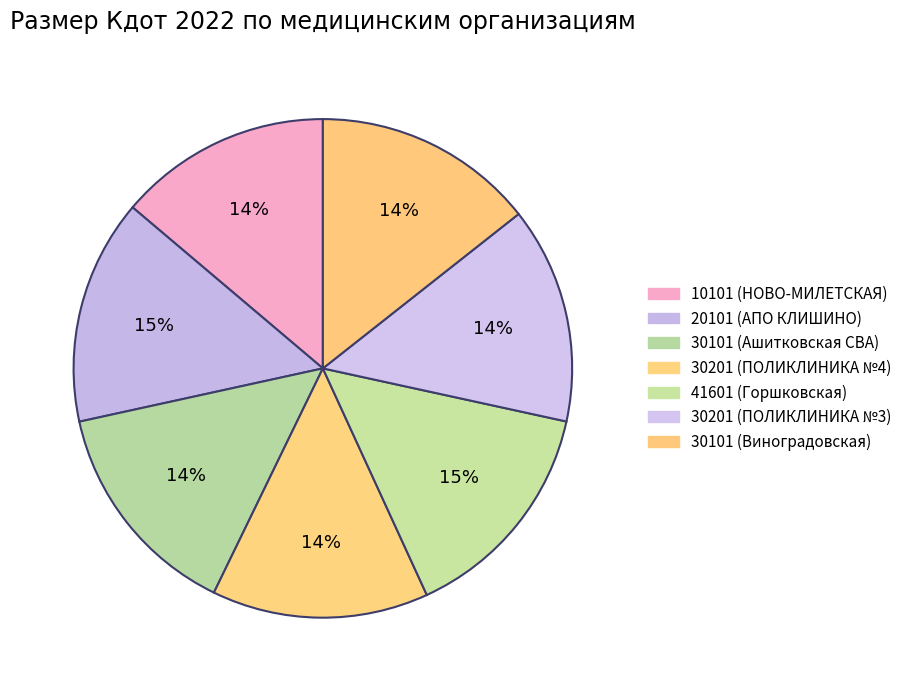

Combined, do 10101 (НОВО-МИЛЕТСКАЯ) and 30201 (ПОЛИКЛИНИКА №4) account for over 50%?

No